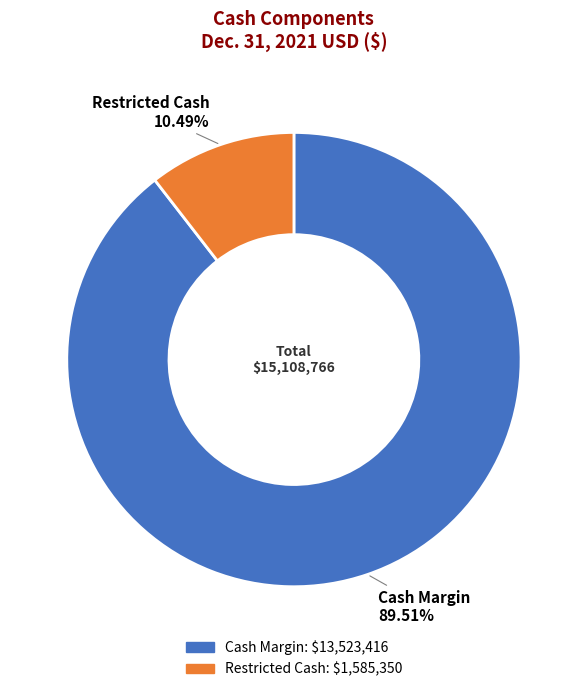

To the nearest percent, what is the combined percentage of Restricted Cash and Cash Margin?

100%